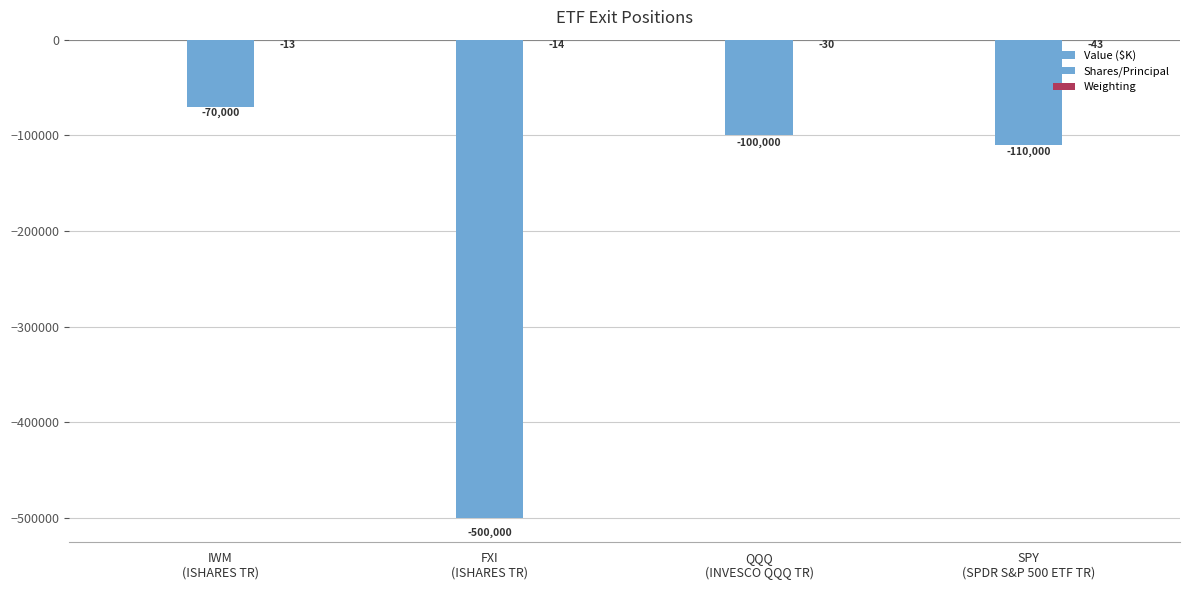

What position from the left is QQQ
(INVESCO QQQ TR)?

3